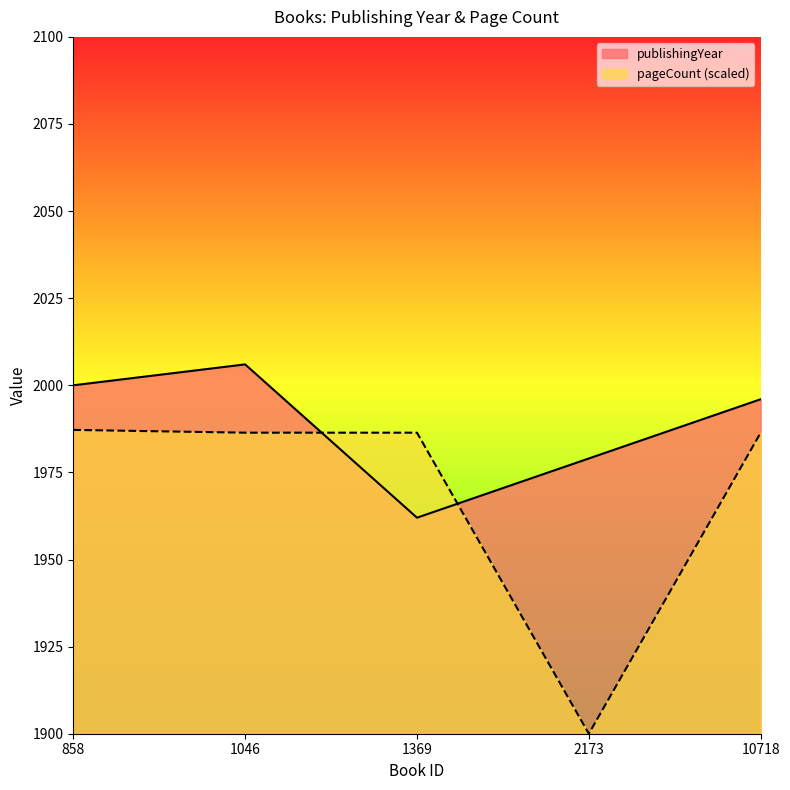

Which series changed the most between 858 and 1369?

publishingYear